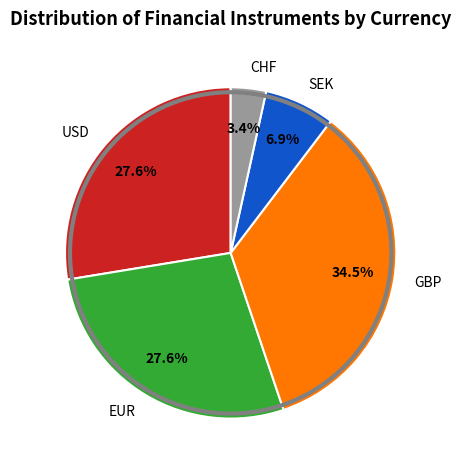

What percentage is the USD slice, to the nearest percent?

28%